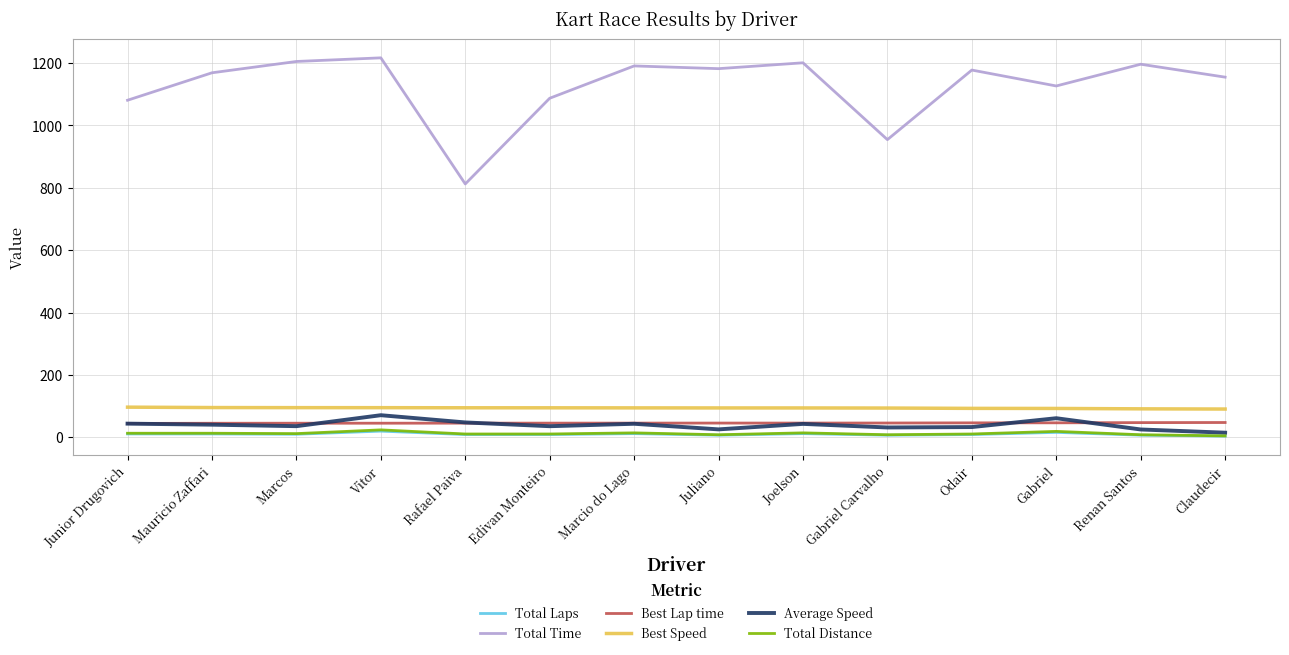

Between Gabriel Carvalho and Renan Santos, which series saw the biggest shift?

Total Time